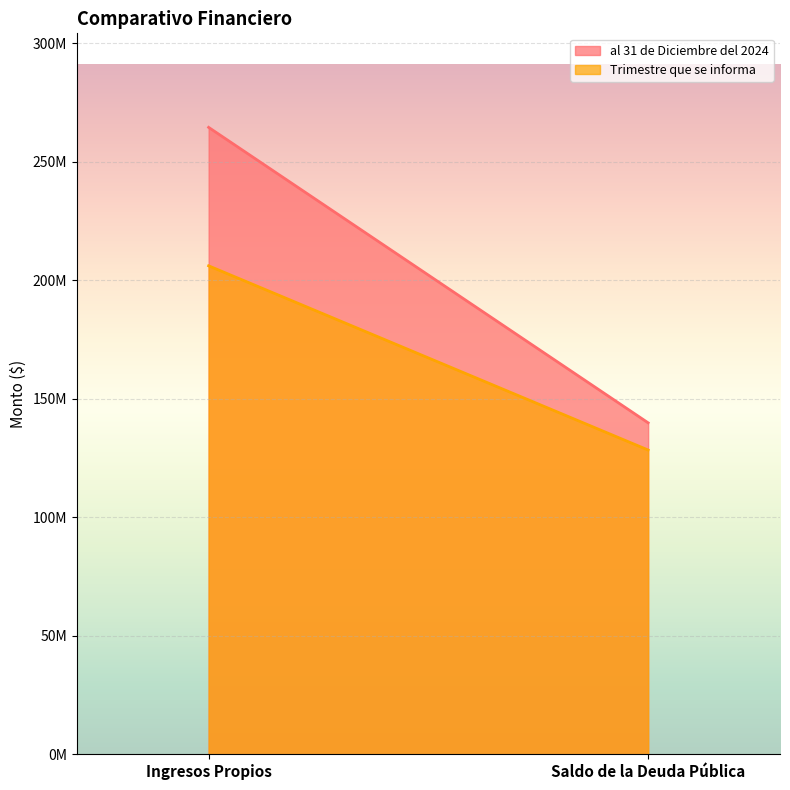

What value does the al 31 de Diciembre del 2024 series have at Saldo de la Deuda Pública?

139874564.7